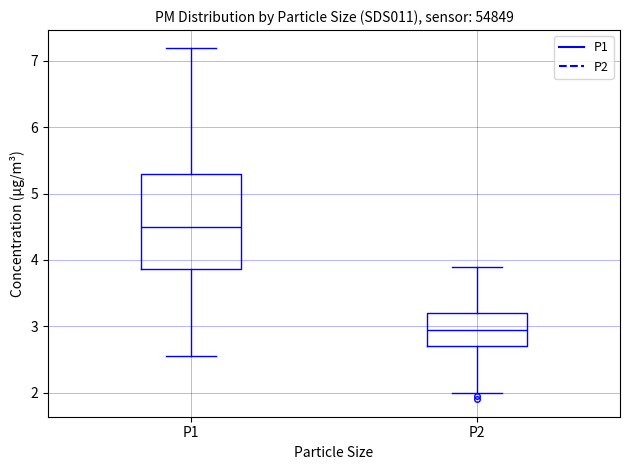

Which box's median line is the highest?

P1